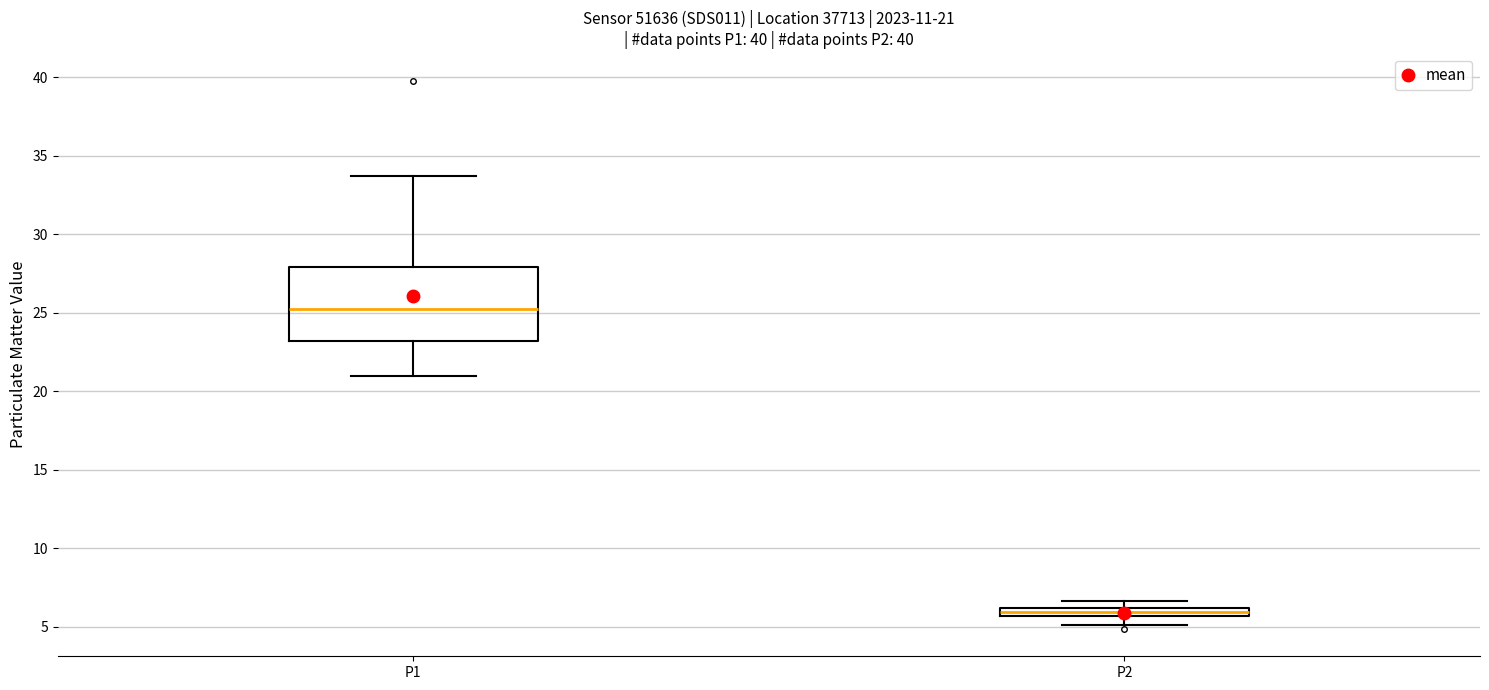

Comparing the boxes themselves (not the whiskers), which one is the tallest?

P1